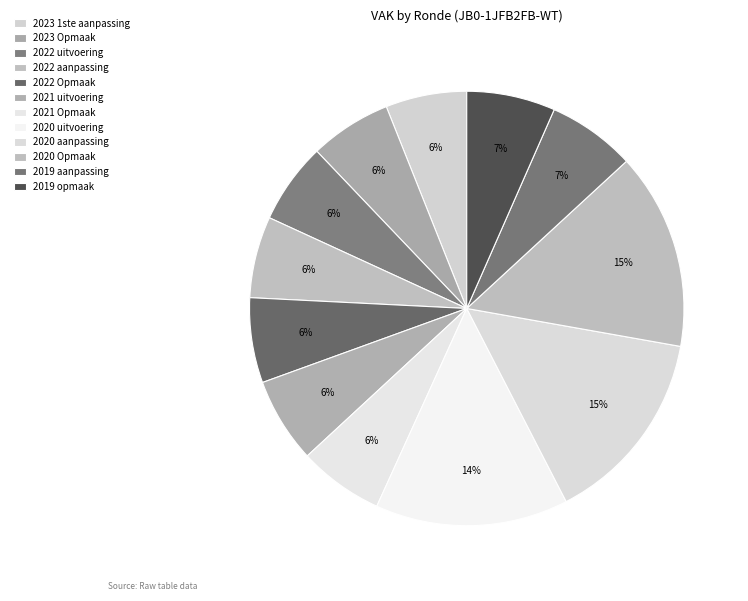

How many slices are in this pie chart?

12